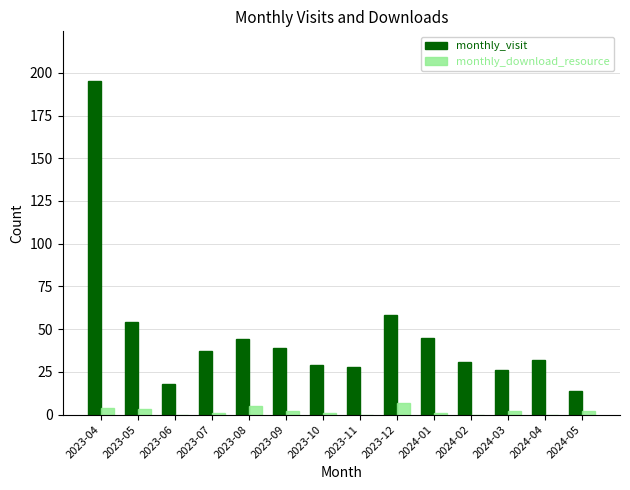

Which series has the largest range (max minus min)?

monthly_visit